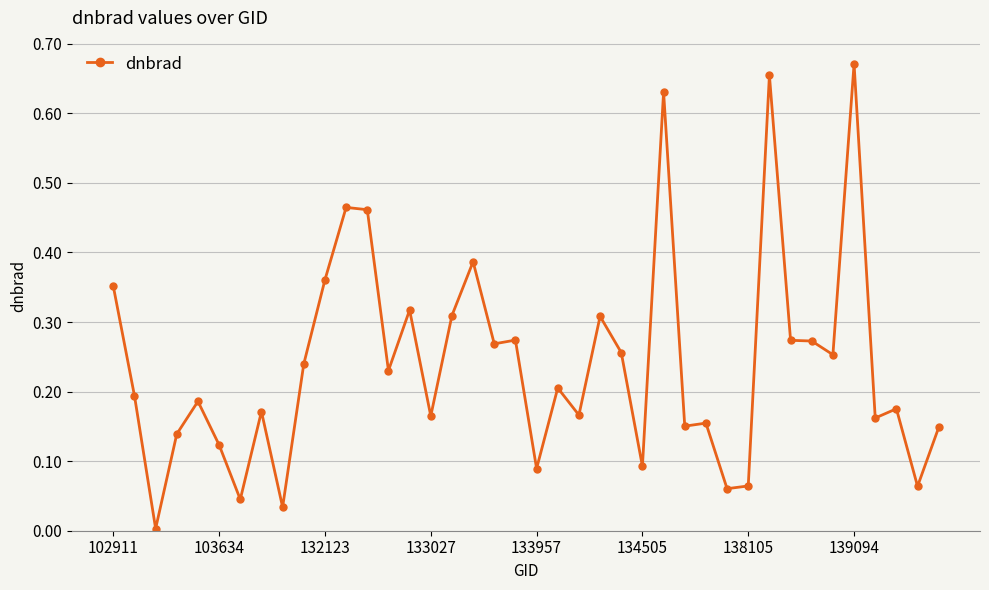

True or false: there are more than 1 points higher than both neighbors.

True